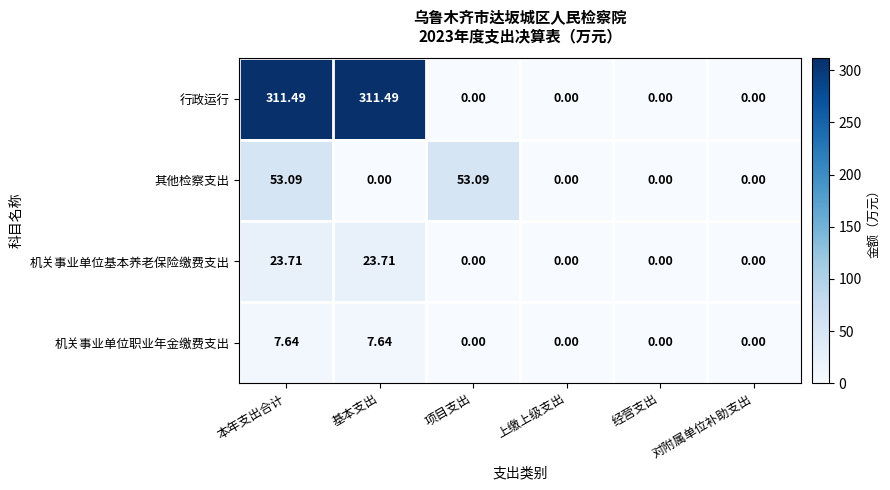

List the series in order of their peak value, highest first.

行政运行, 其他检察支出, 机关事业单位基本养老保险缴费支出, 机关事业单位职业年金缴费支出